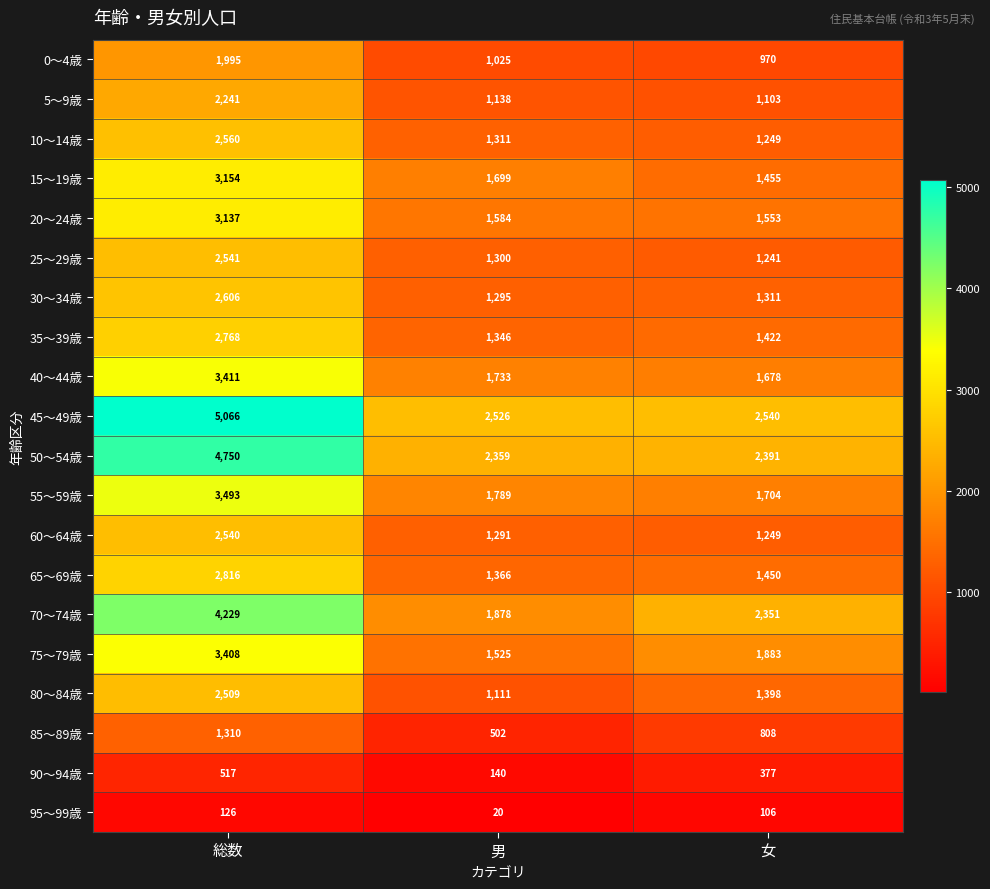

Which series has the largest range (max minus min)?

45～49歳